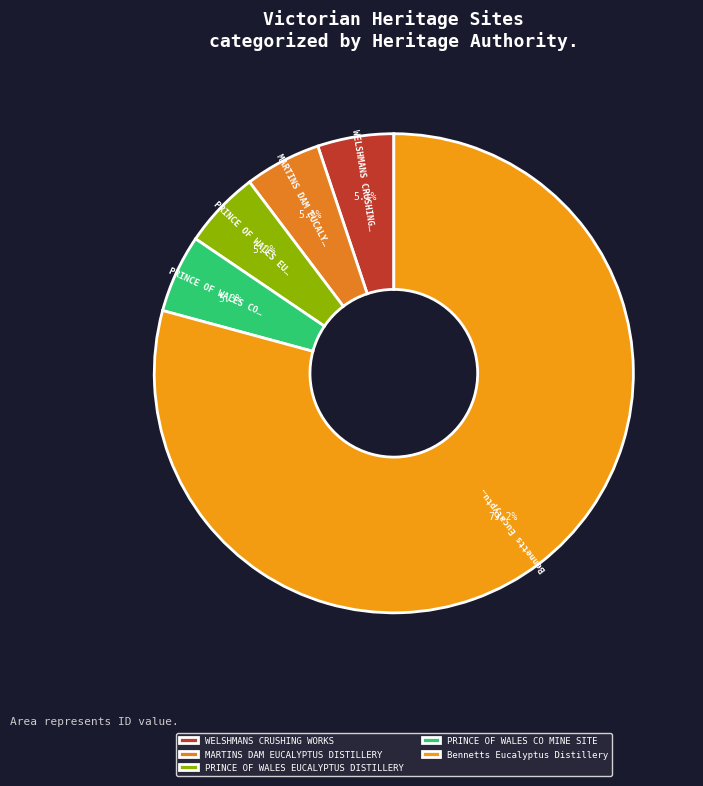

To the nearest percent, what is the average slice percentage?

20%